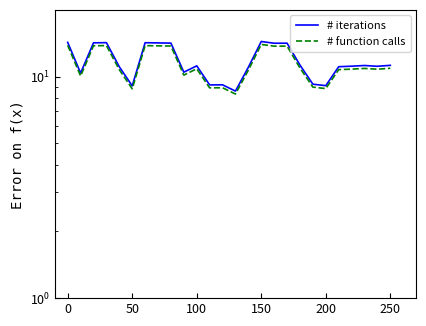

What is the highest value of the # iterations series?

14.4